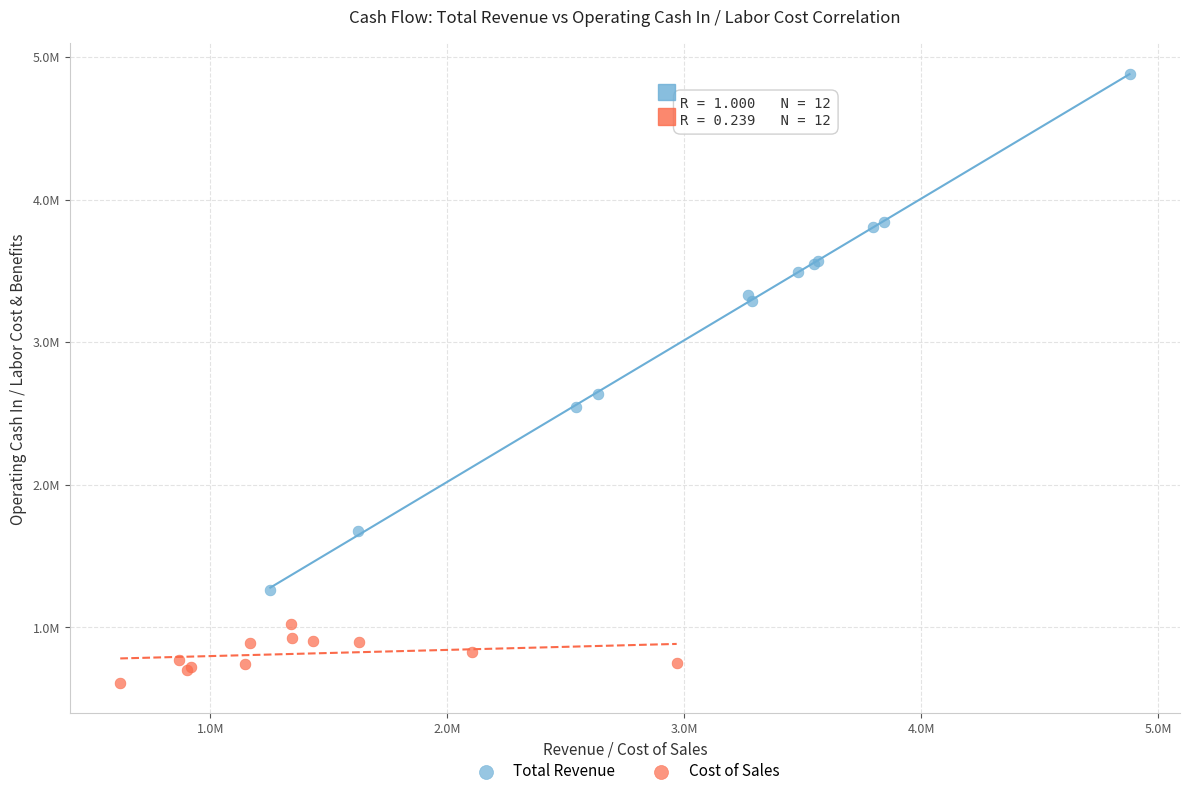

What are all the series names shown in the legend?

Total Revenue, Cost of Sales